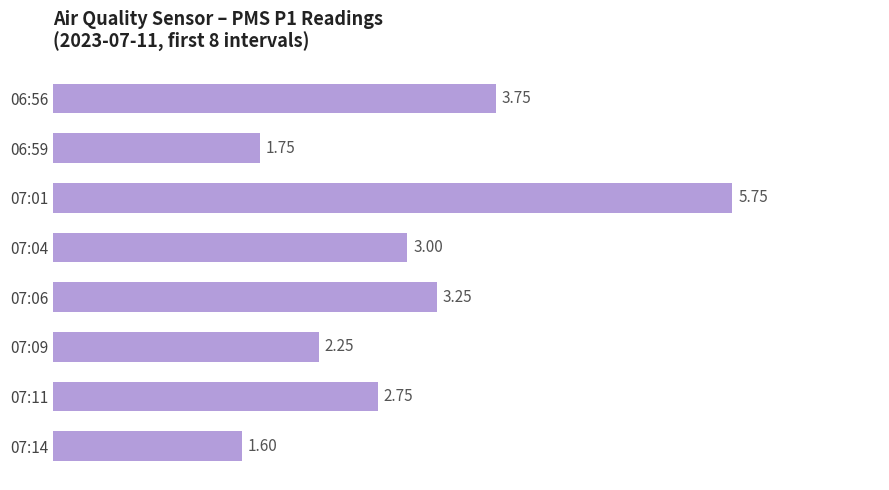

What is the change in value from 06:56 to 06:59?

-2.0